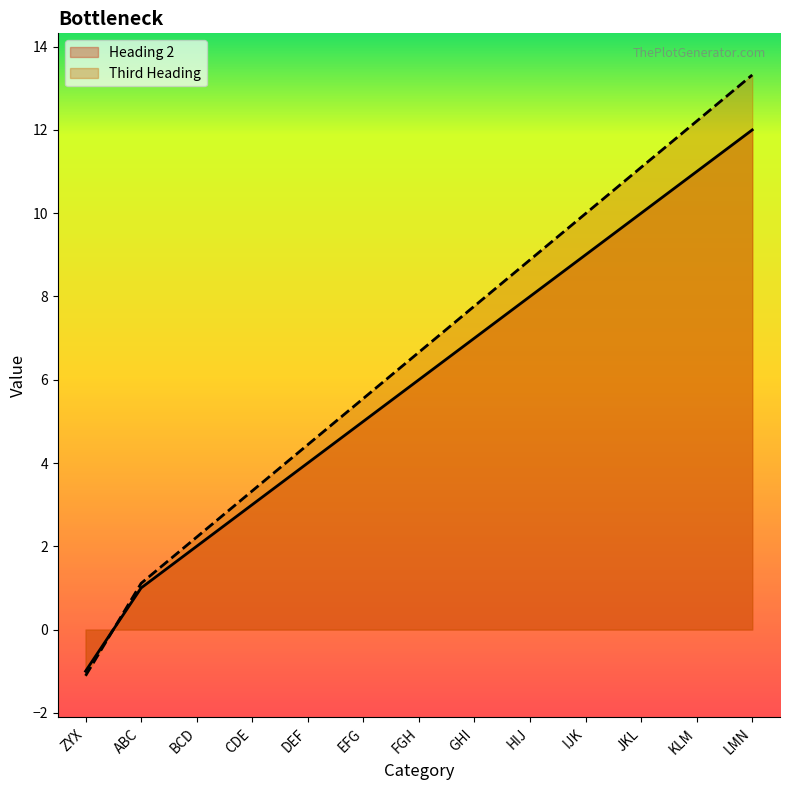

How many data points in Third Heading are less than 6?

6